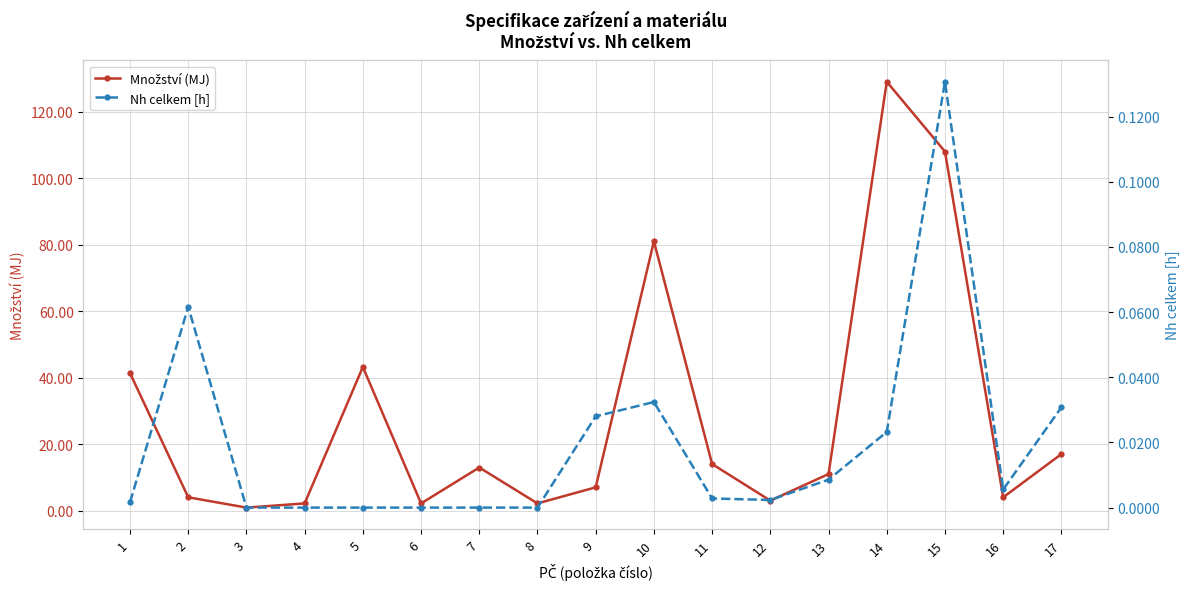

In Množství (MJ), how many points are lower than both neighbors (excluding endpoints)?

5